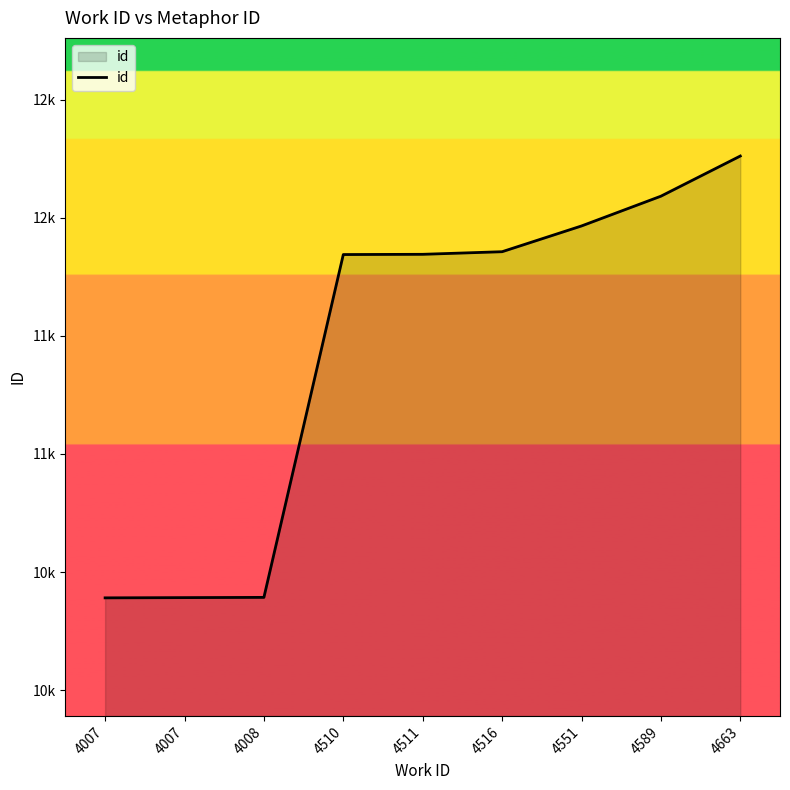

What is the difference between the values at 4007 and 4663?

1870